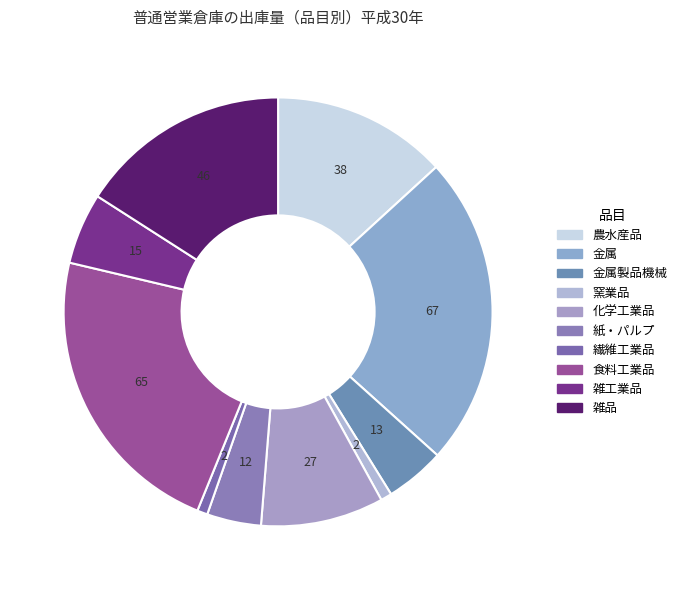

Which slice is the largest?

金属